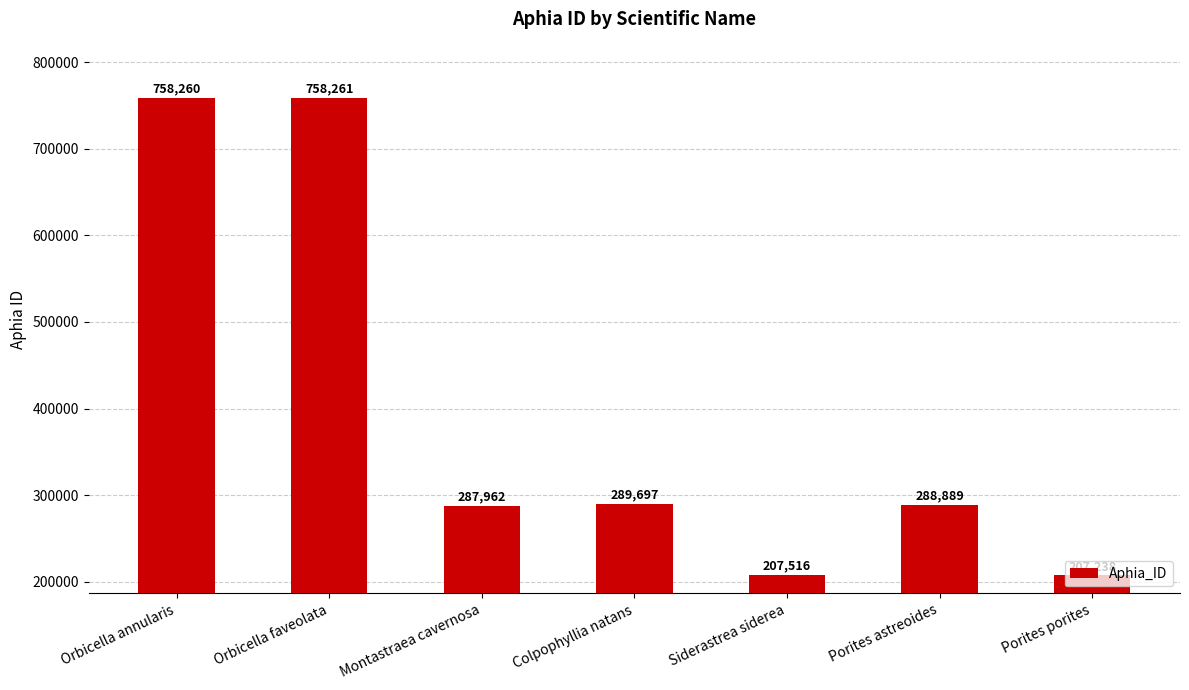

What is the change in value from Siderastrea siderea to Porites astreoides?

+81373